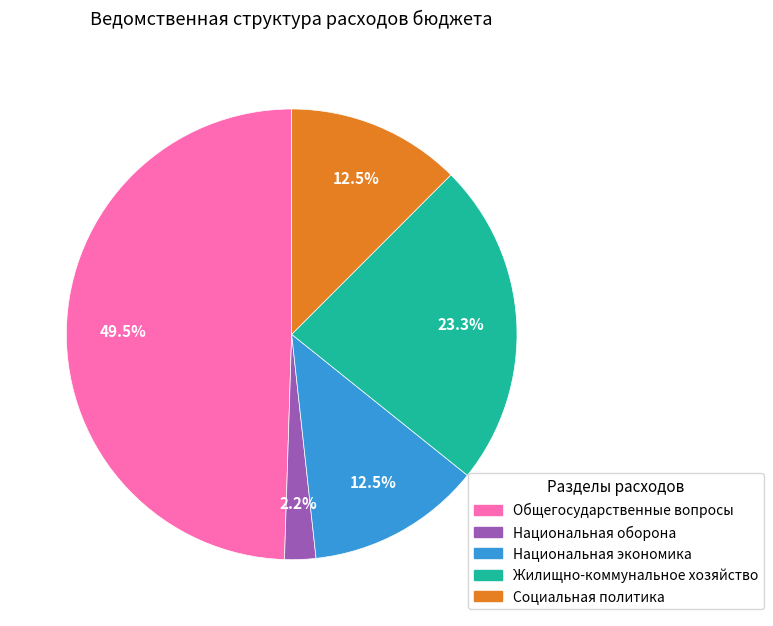

Does any single category account for the majority?

No